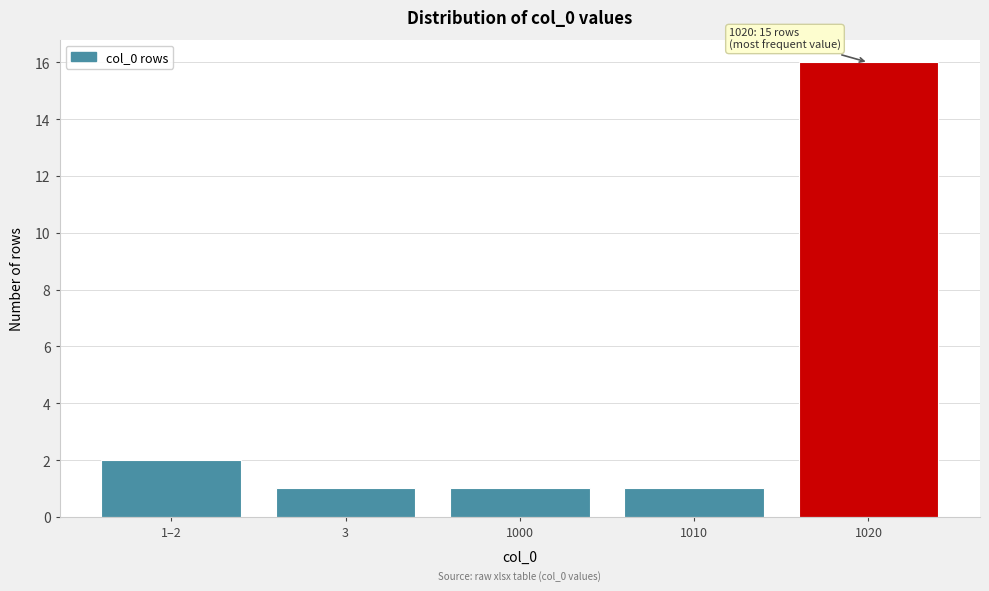

Reading left to right, extract all data points from this chart.

2	1	1	1	16